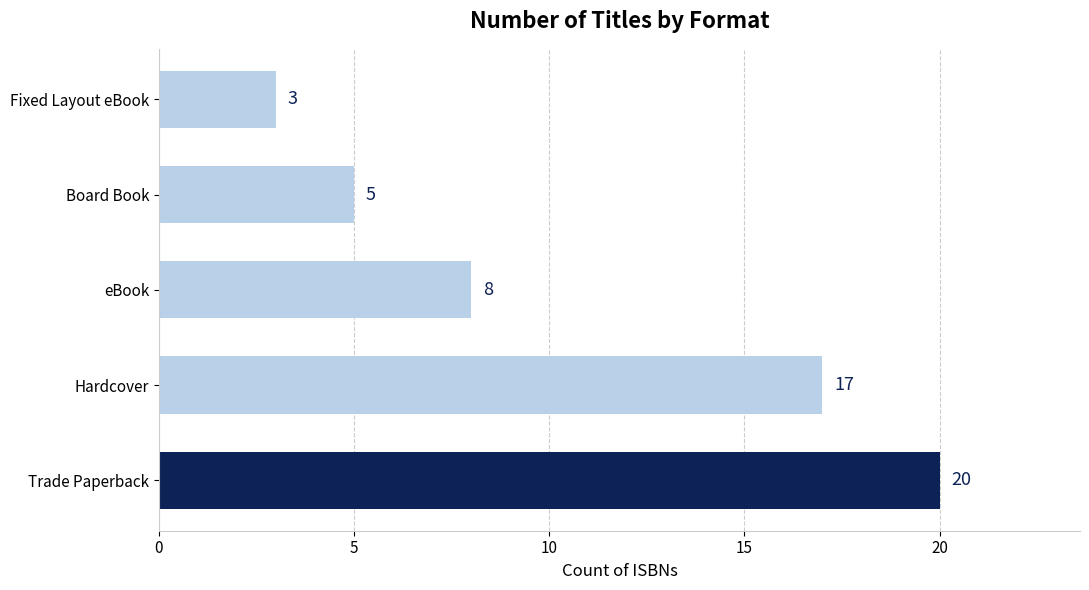

What is the difference between the second highest and second lowest values?

12